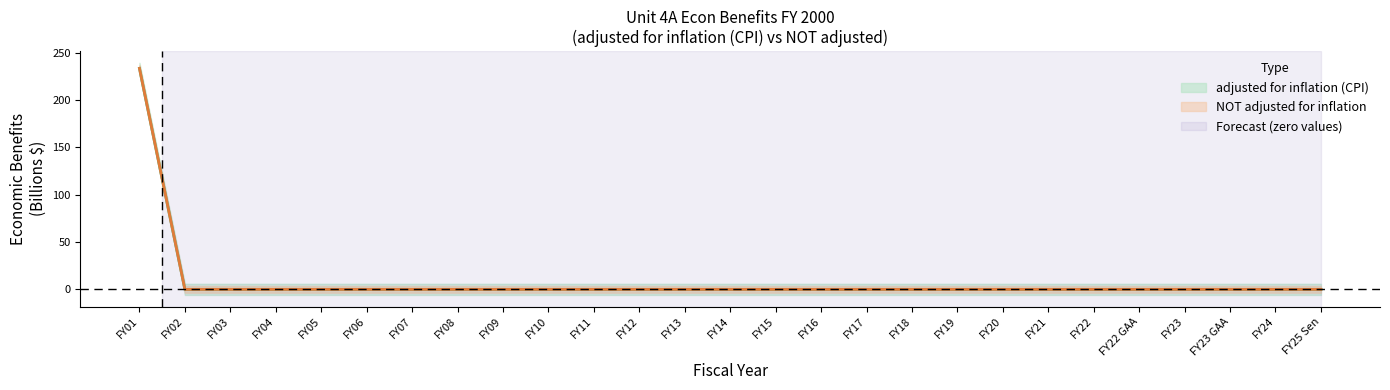

Reading left to right, list all the values displayed in this chart.

adjusted for inflation (CPI): 233.3	0.0	0.0	0.0	0.0	0.0	0.0	0.0	0.0	0.0	0.0	0.0	0.0	0.0	0.0	0.0	0.0	0.0	0.0	0.0	0.0	0.0	0.0	0.0	0.0	0.0	0.0
NOT adjusted for inflation: 233.3	0.0	0.0	0.0	0.0	0.0	0.0	0.0	0.0	0.0	0.0	0.0	0.0	0.0	0.0	0.0	0.0	0.0	0.0	0.0	0.0	0.0	0.0	0.0	0.0	0.0	0.0